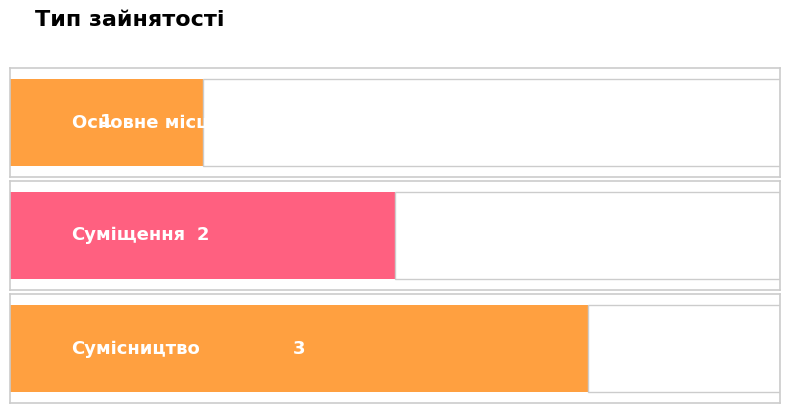

Reading left to right, extract all data points from this chart.

Основне місце роботи=1	Суміщення=2	Сумісництво=3